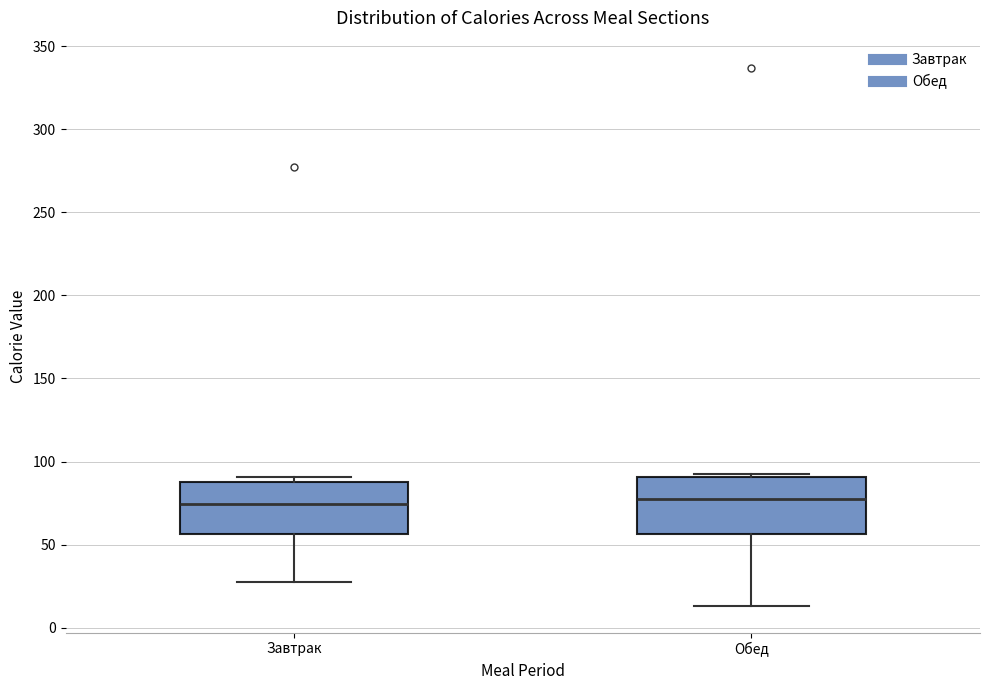

Where is the upper edge of the box for Завтрак on the y-axis? The values are not printed on the chart, so give them approximately, as read against the axis.

90